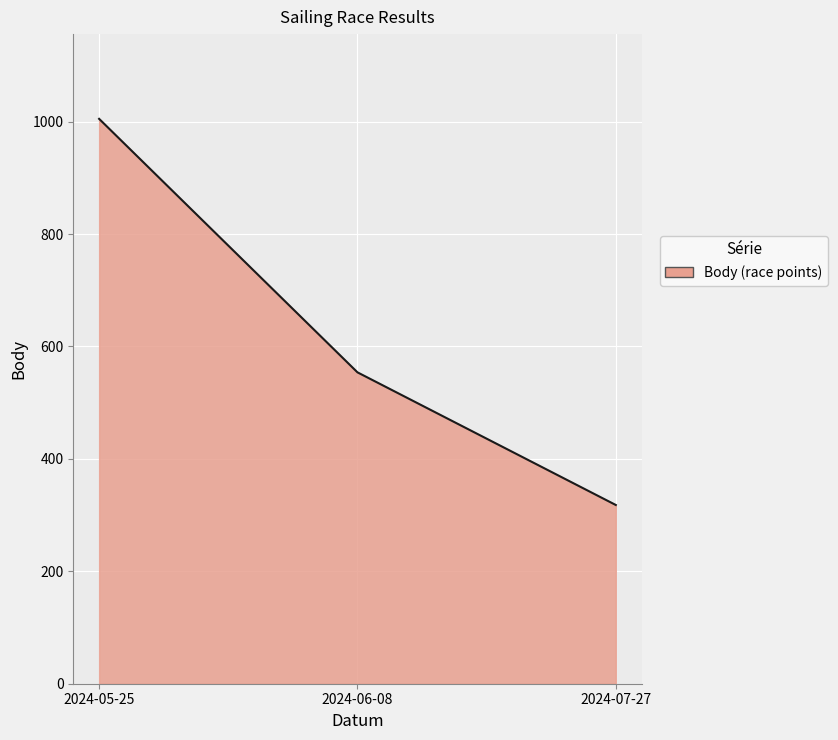

What position from the right is 2024-07-27?

1